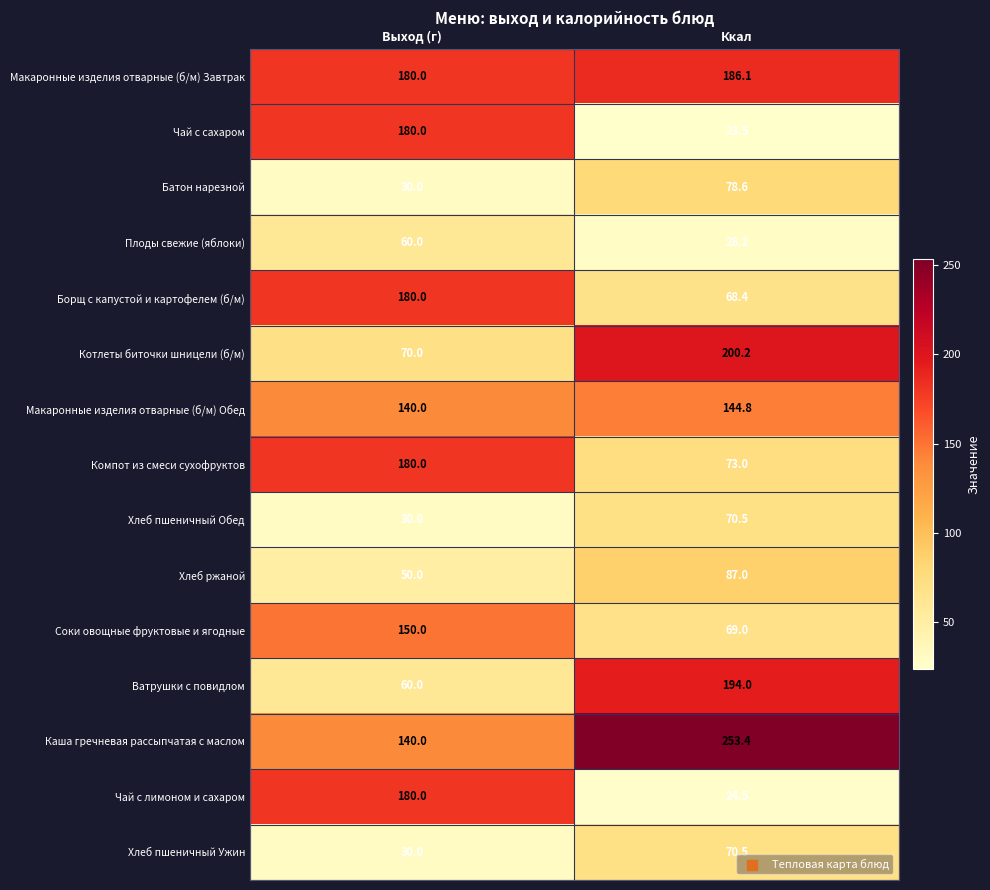

At how many categories does at least one series exceed 205?

1